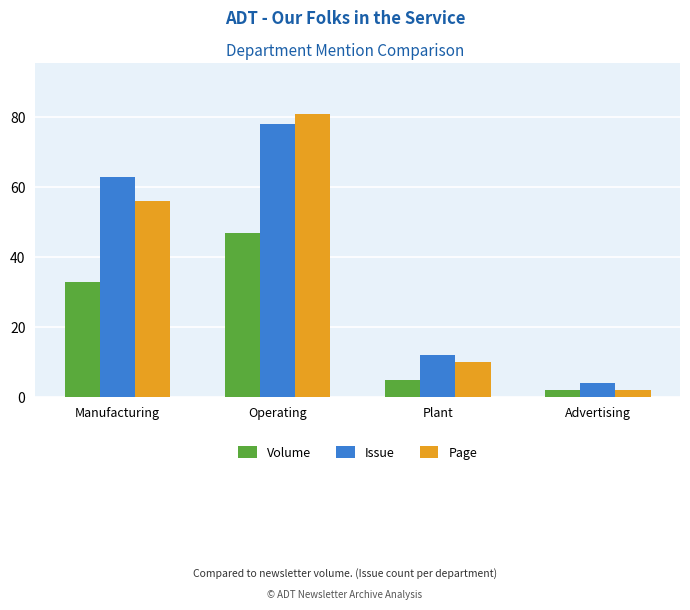

What is the difference between the Volume values at Operating and Plant?

42